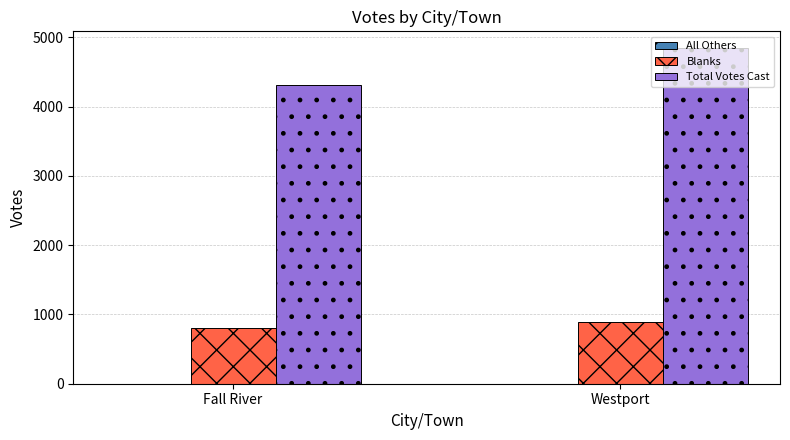

Which series has the largest total across all categories?

Total Votes Cast